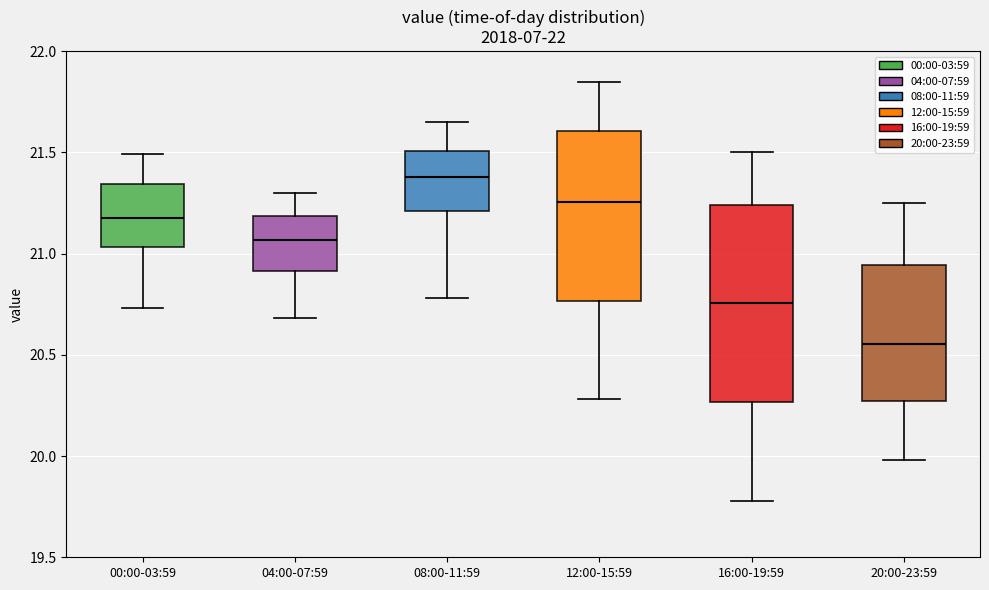

Which box has the lowest median line?

20:00-23:59